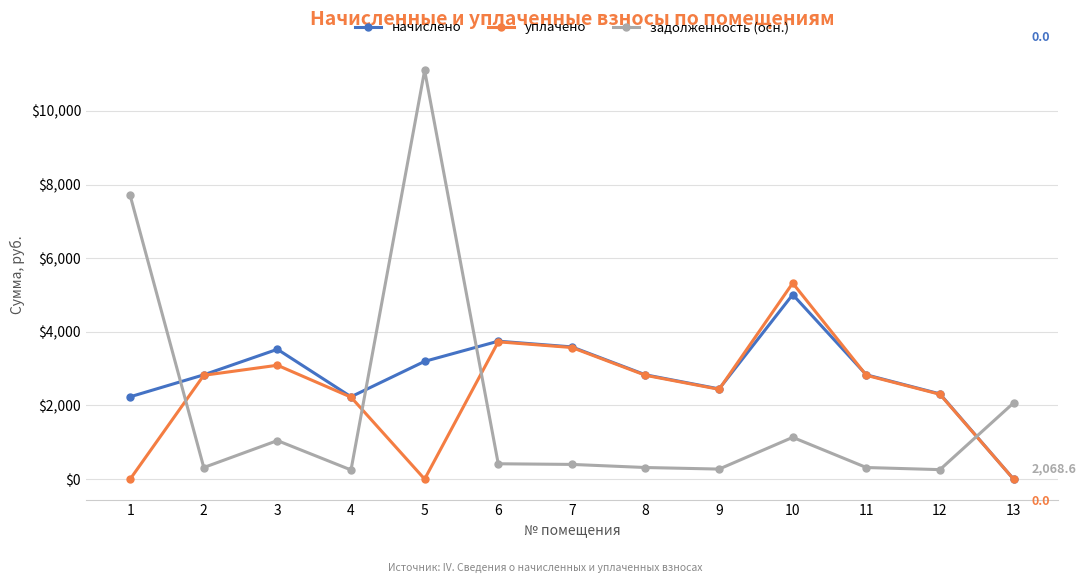

True or false: уплачено has a value of 3728.1 at 6.

True